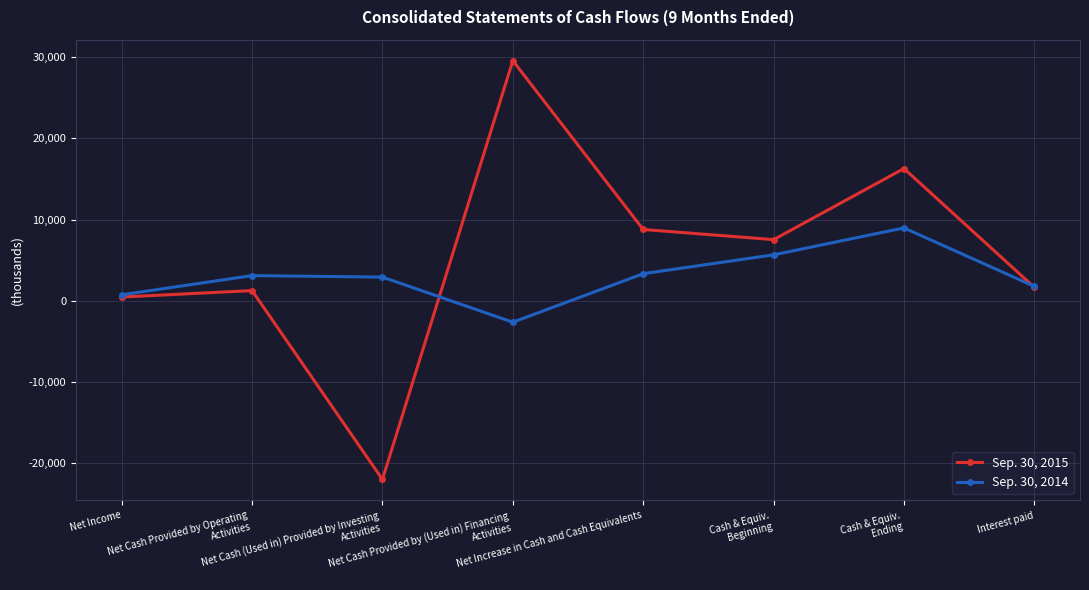

True or false: Sep. 30, 2015 and Sep. 30, 2014 cross at least once.

True